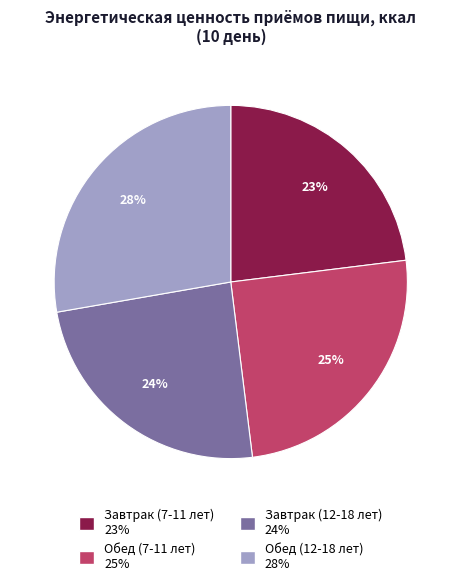

To the nearest percent, what percentage of the pie is Обед (12-18 лет)?

28%